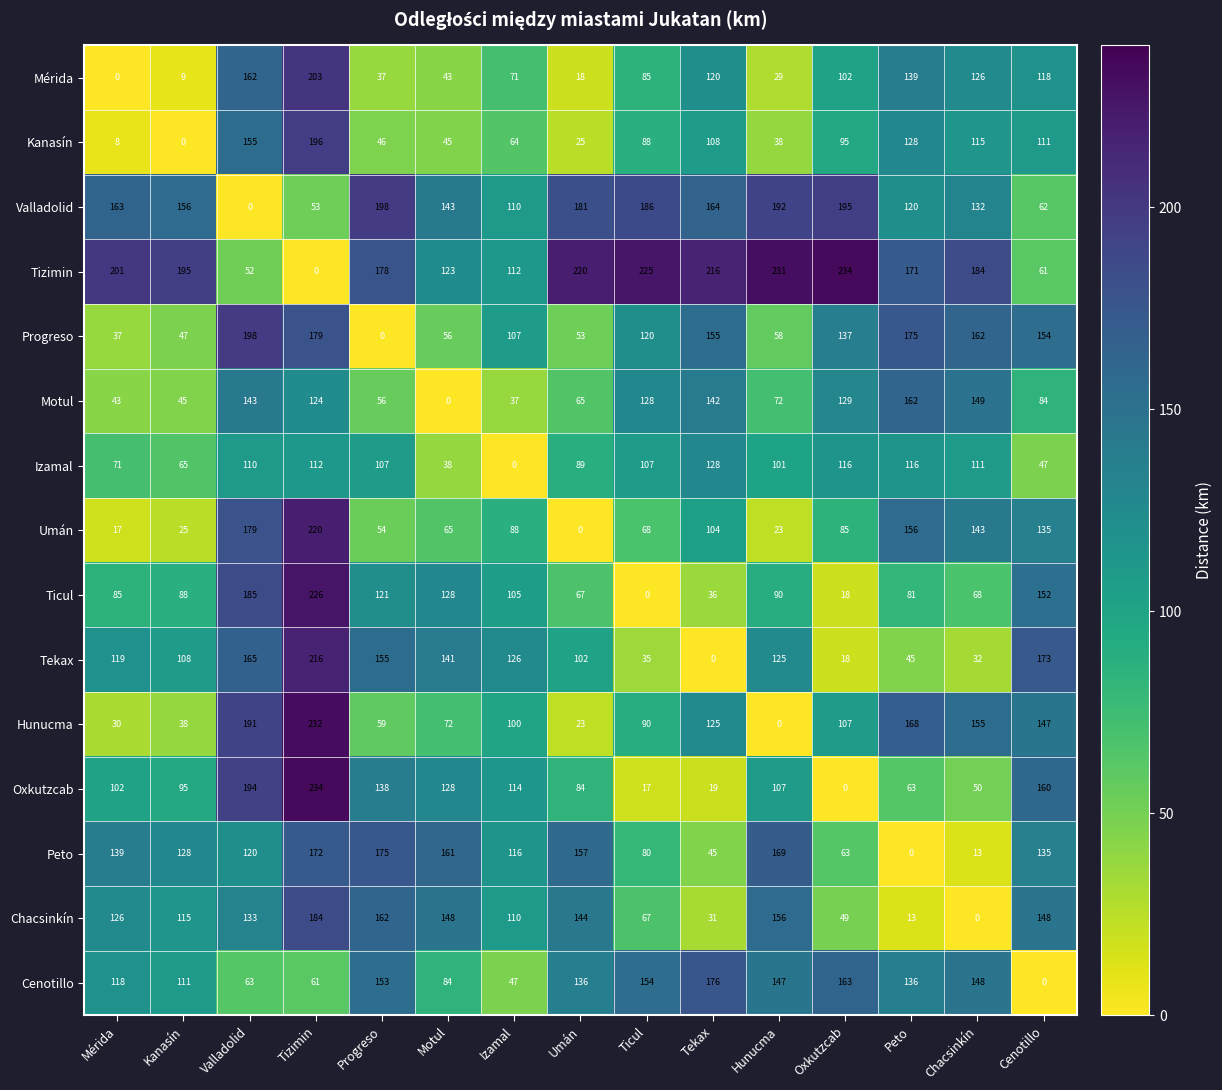

What is the difference between the second highest and minimum values in the Cenotillo series?

163